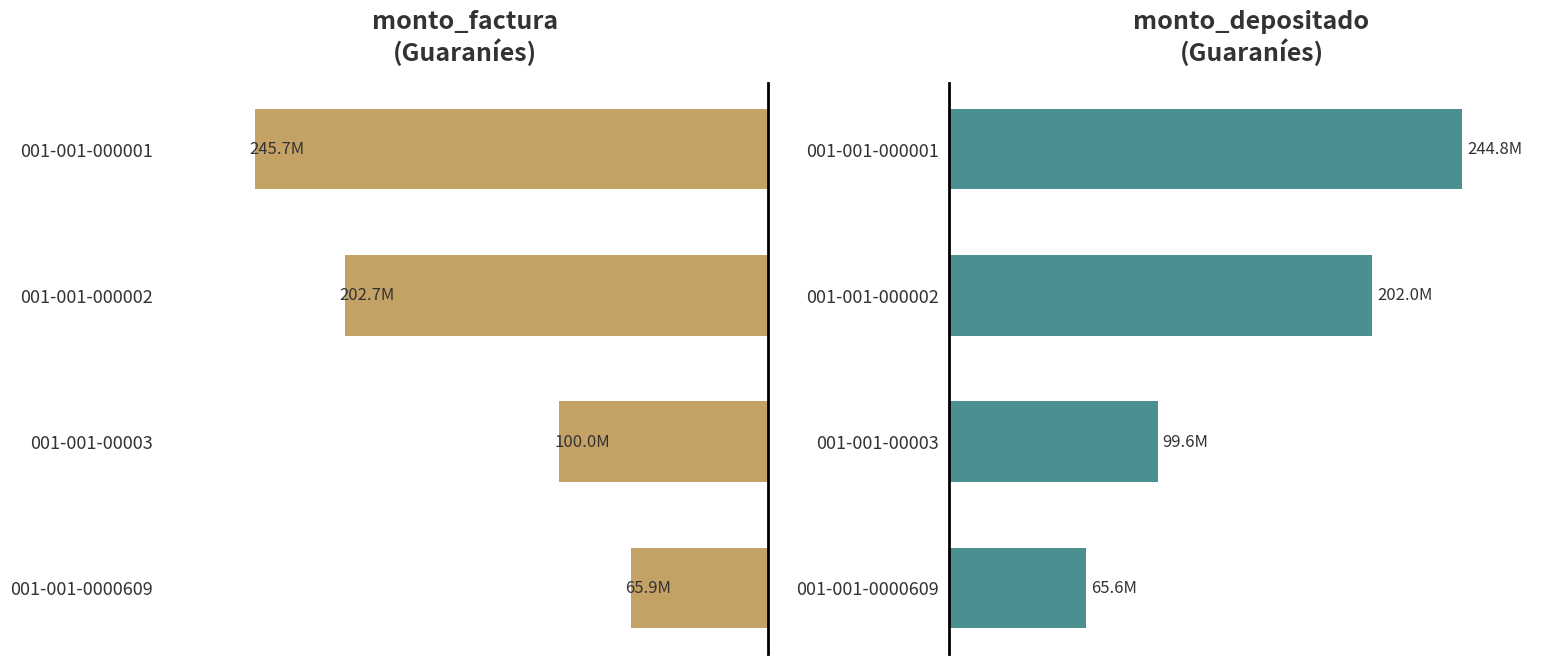

How many bars are there in each group?

2